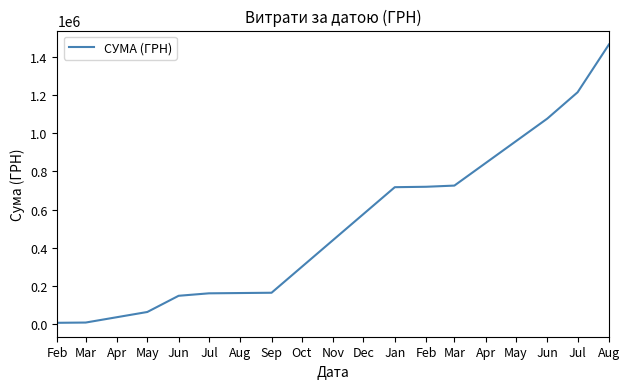

Is this an area chart (filled region under the line)?

No